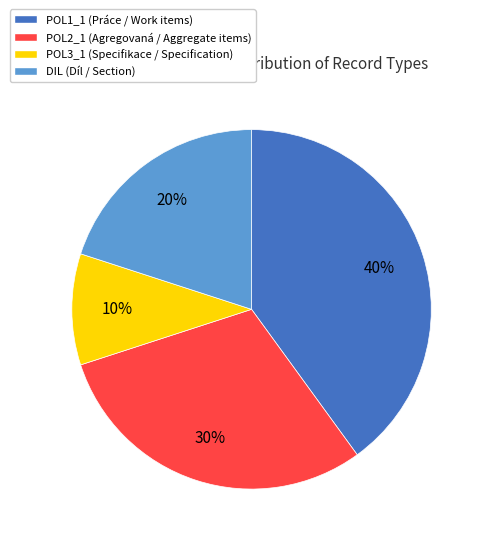

How many slices are in this pie chart?

4